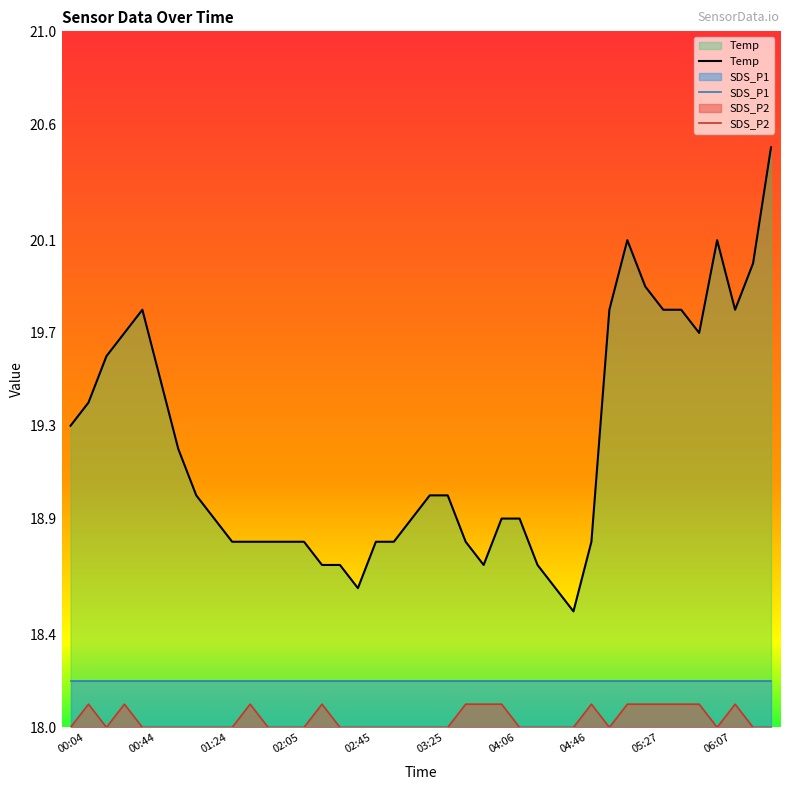

Rank the series at 22 from highest to lowest value.

Temp, SDS_P1, SDS_P2